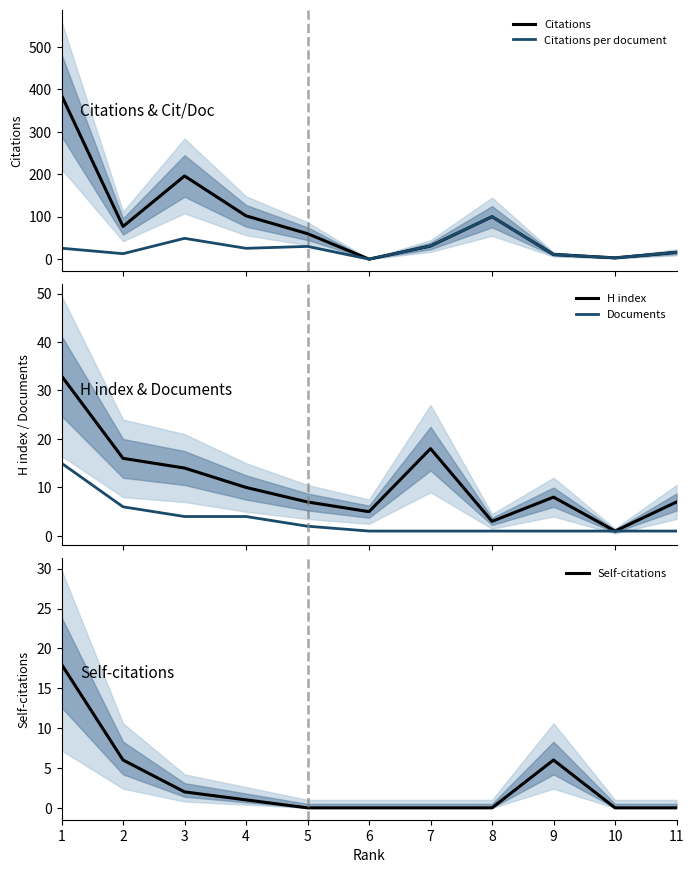

What is the spread (max minus min) of values at 1?

371.0